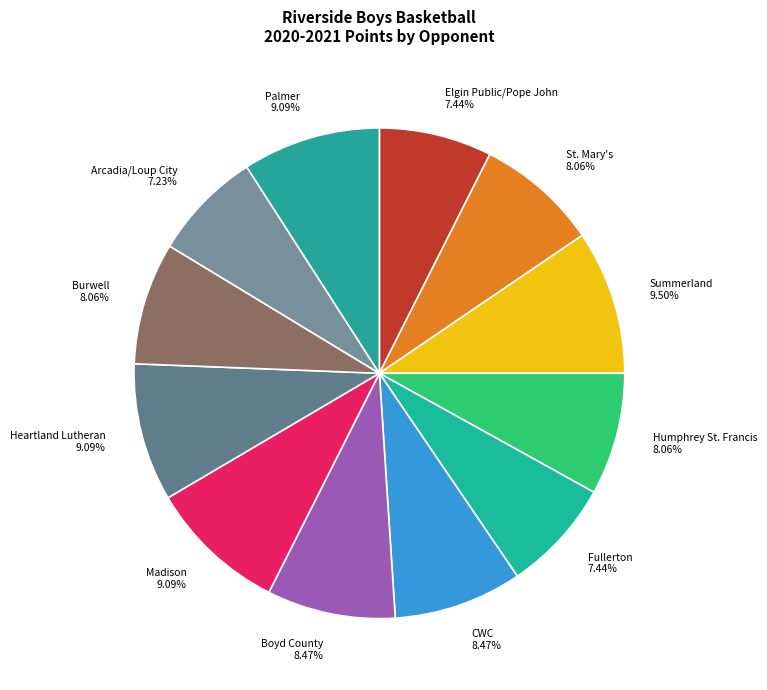

To the nearest percent, what is the combined percentage of Madison and CWC?

18%